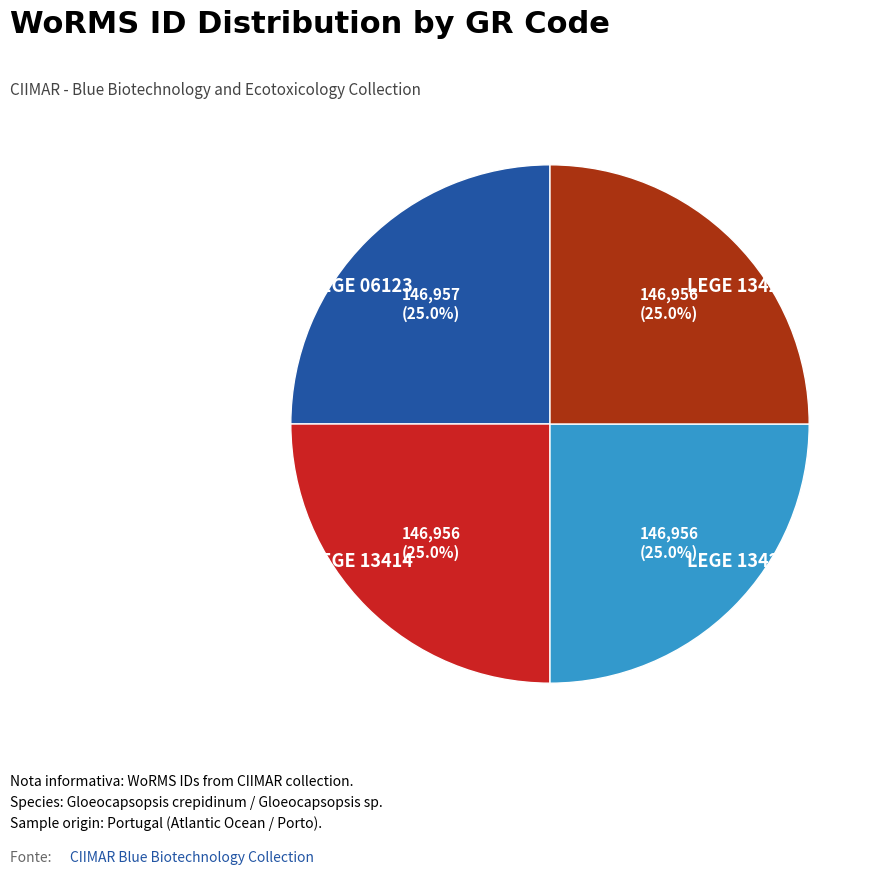

What is the ratio of the value at LEGE 06123 to the value at LEGE 13414?

1.0